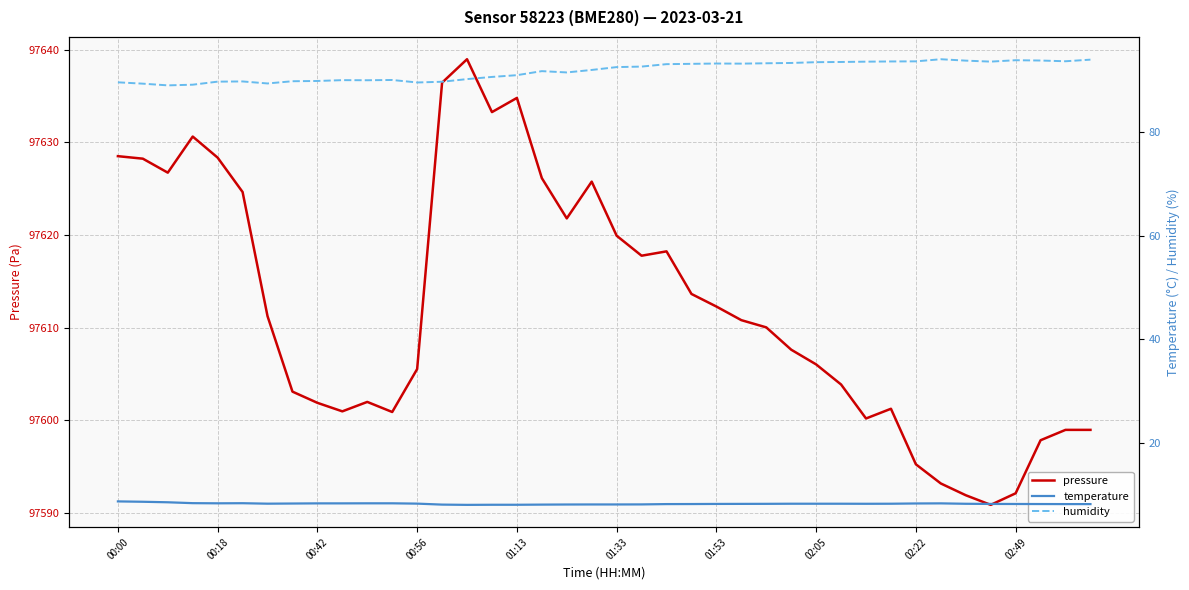

What is the value of the humidity point at the 4th from the left?

89.2